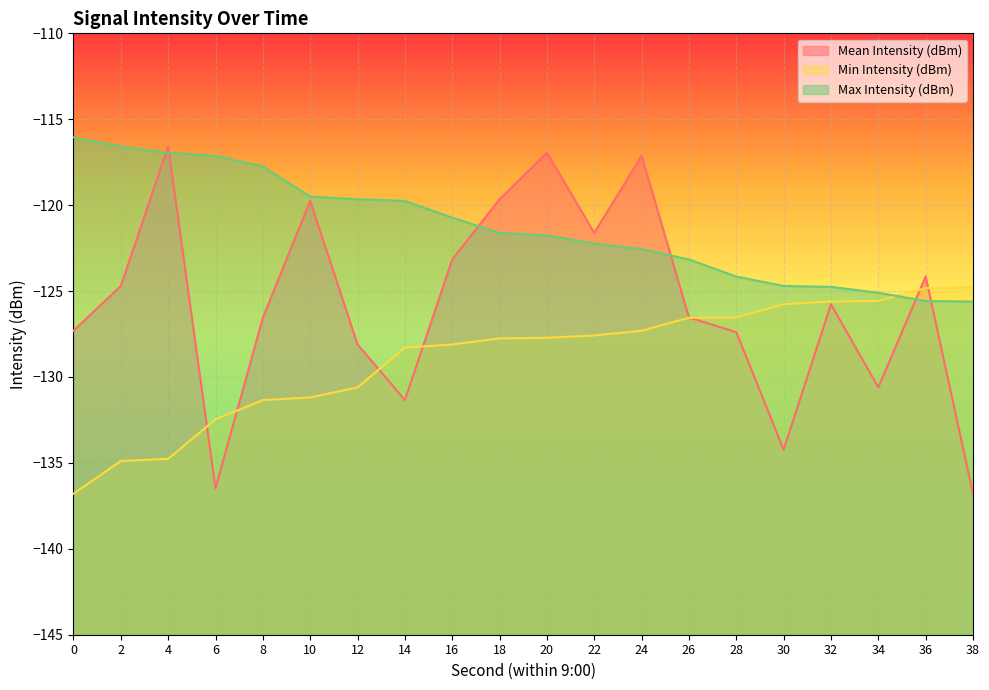

Between 14 and 20, which is larger?

20